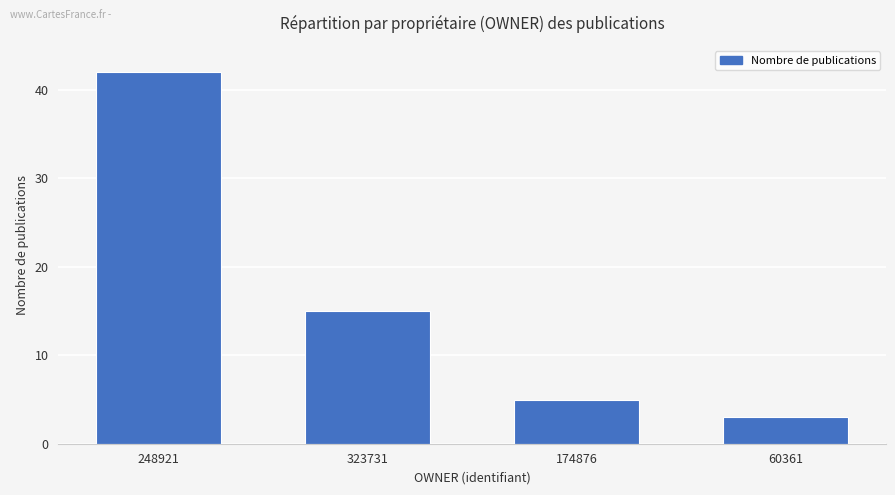

What is the difference between the maximum and minimum values?

39